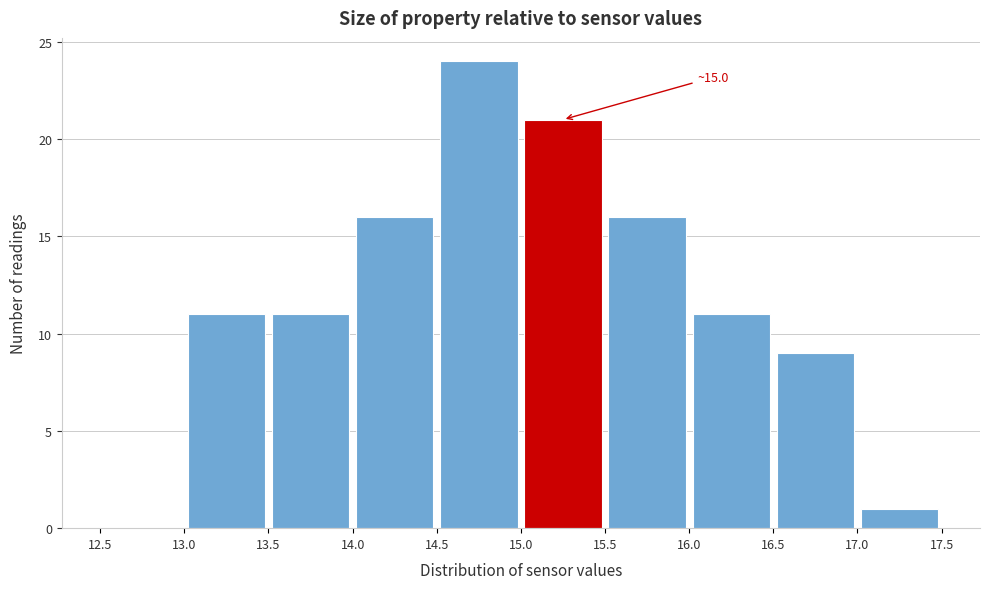

Over which range of the x-axis is the bar tallest?

14.5 to 15.0